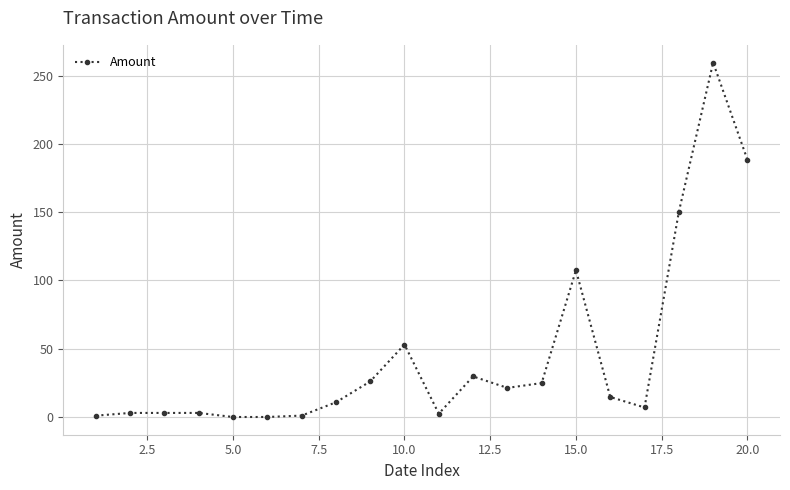

What is the value of the 9th point from the left?

26.0